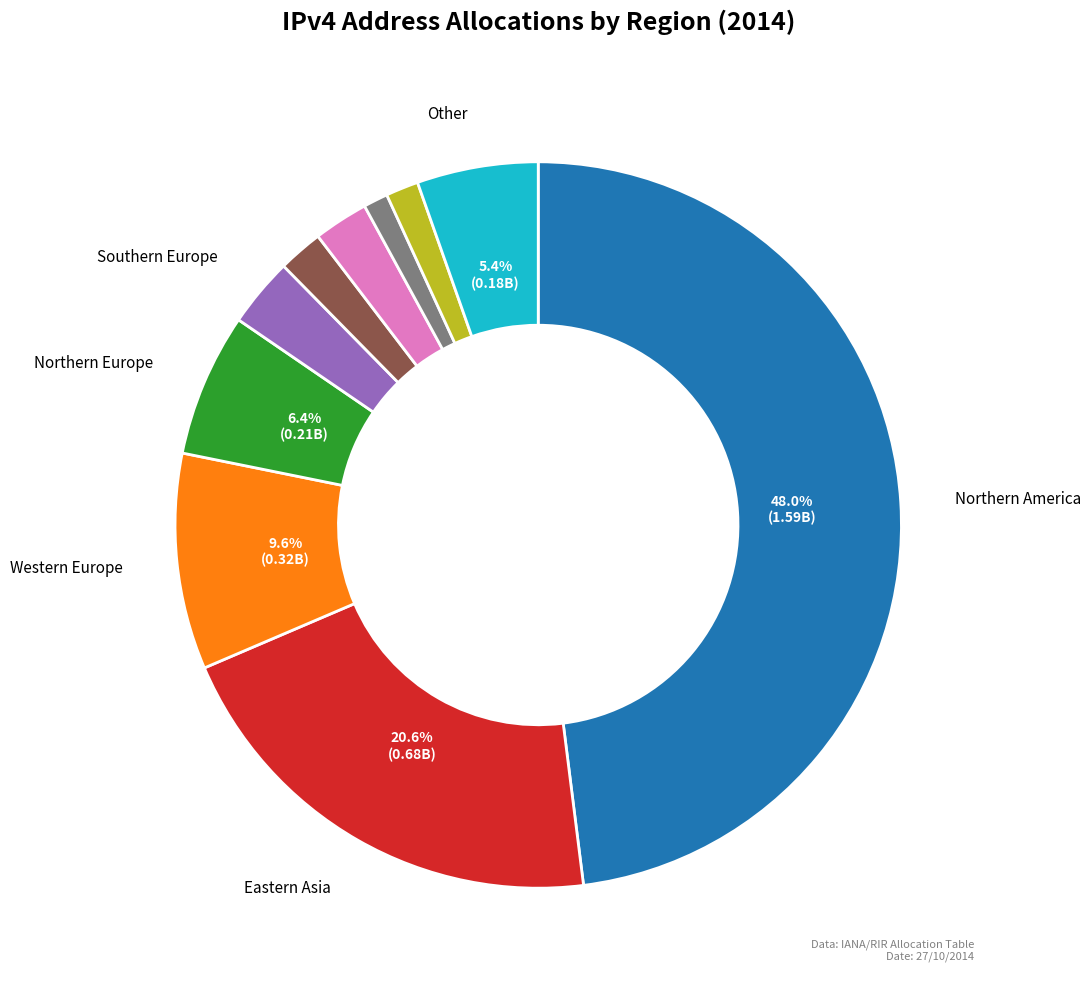

Does any single category account for the majority?

No